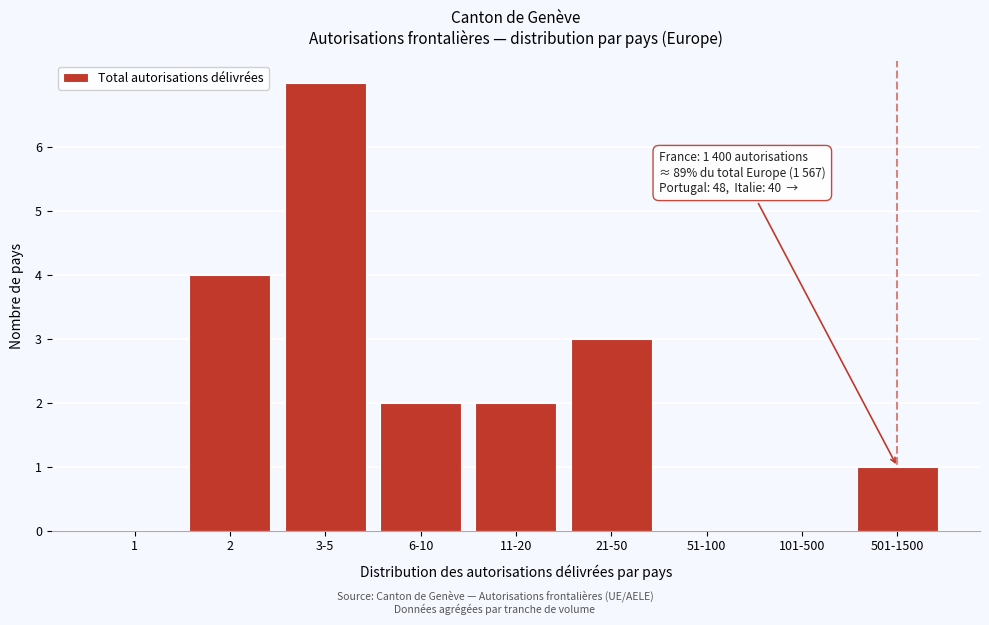

Reading left to right, list all the values displayed in this chart.

1=0	2=4	3-5=7	6-10=2	11-20=2	21-50=3	51-100=0	101-500=0	501-1500=1